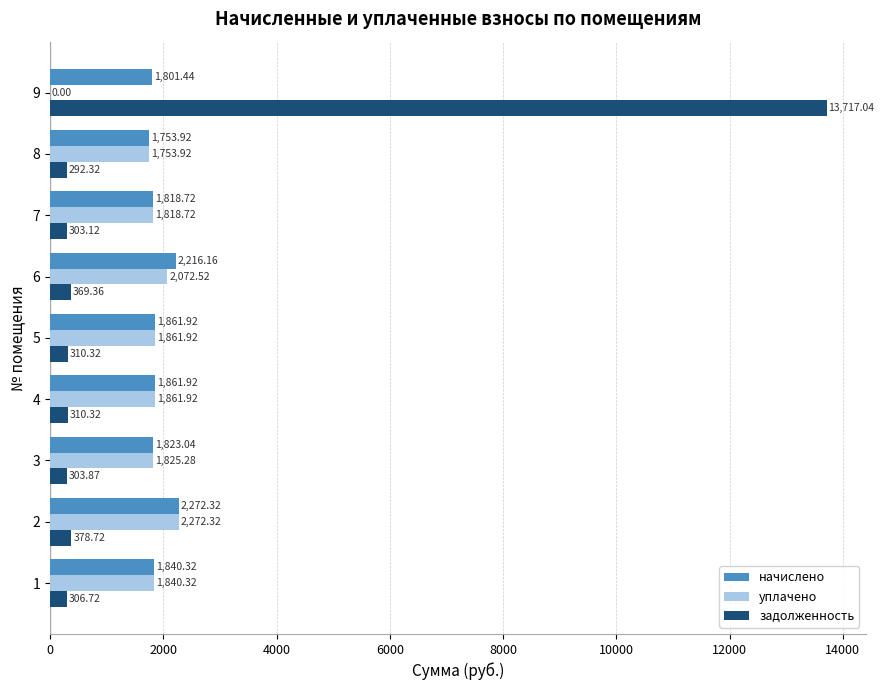

What is the sum of all уплачено values?

15306.9